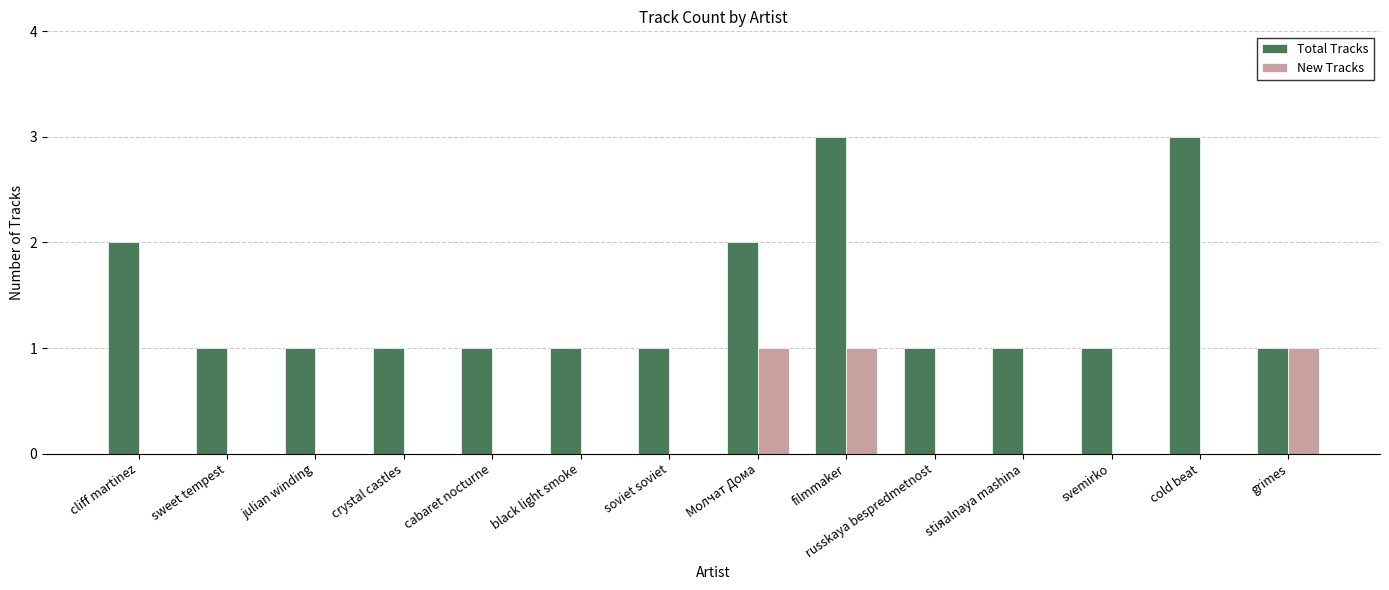

Is the value of Total Tracks at sweet tempest greater than the value of New Tracks at cold beat?

Yes